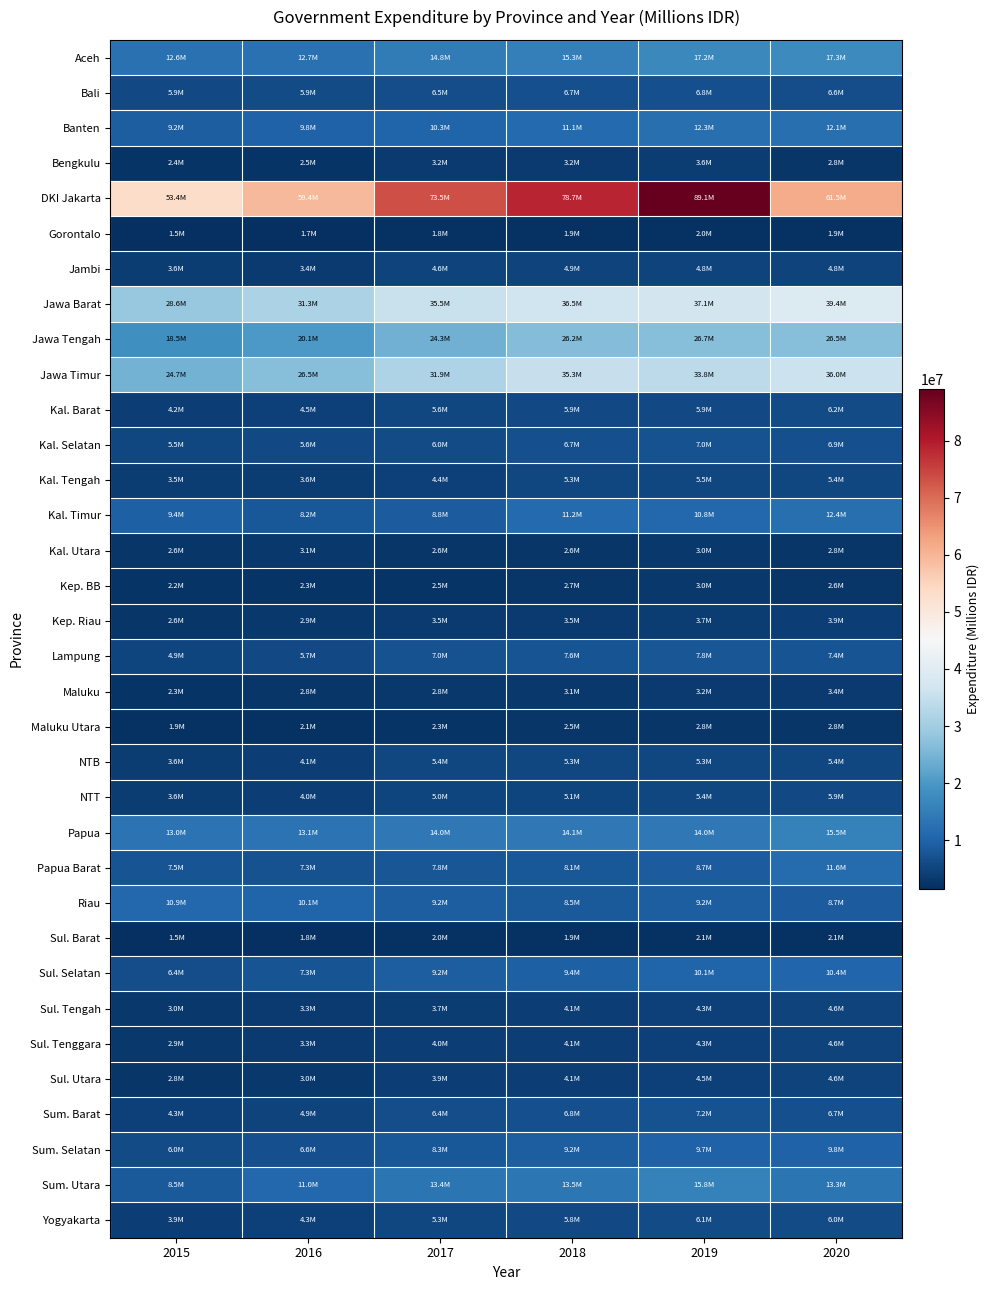

Which series has the widest spread of values?

DKI Jakarta